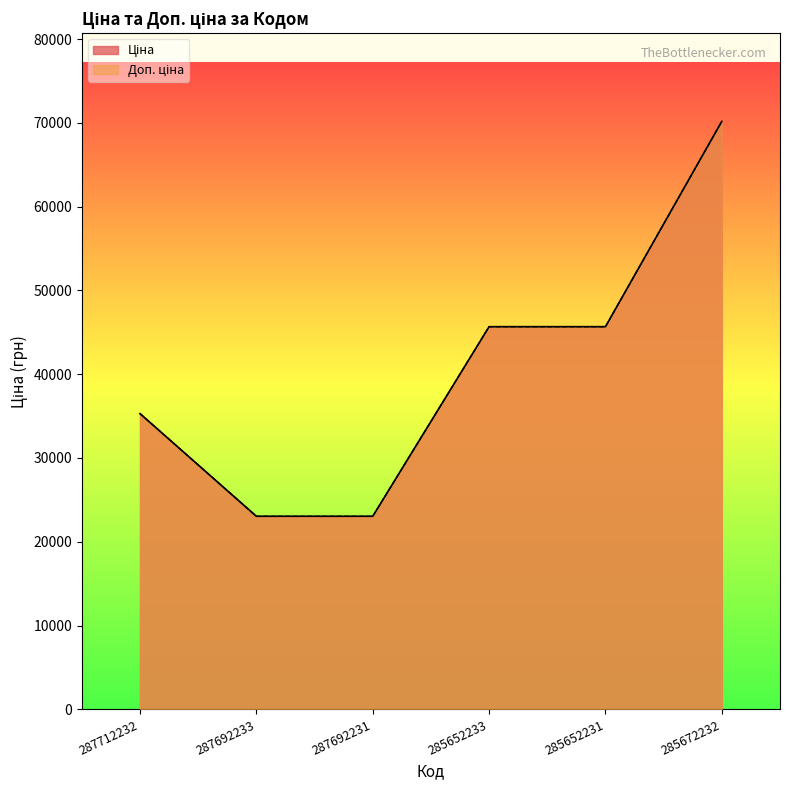

True or false: Ціна and Доп. ціна intersect in this chart.

False